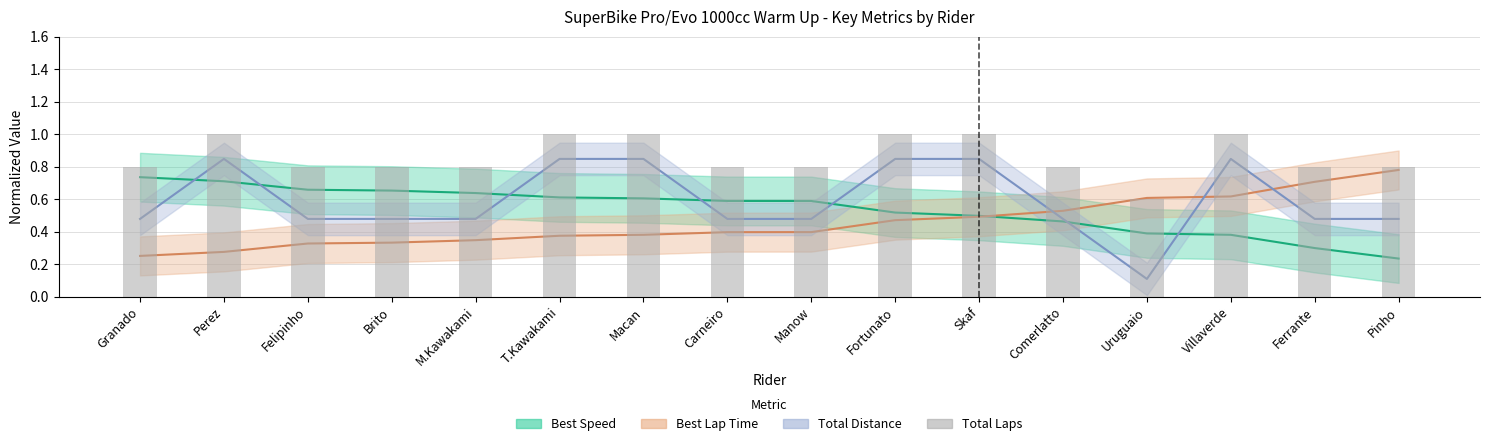

Are the bars grouped side by side (vs. stacked)?

No